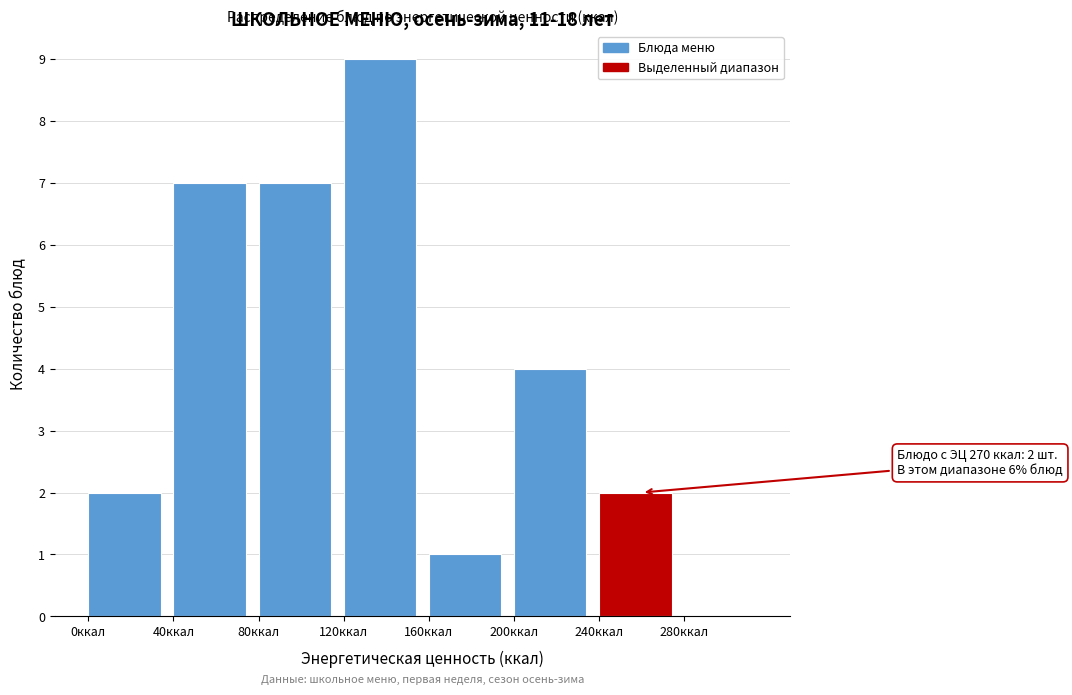

Which range on the x-axis has the tallest bar?

120 to 160